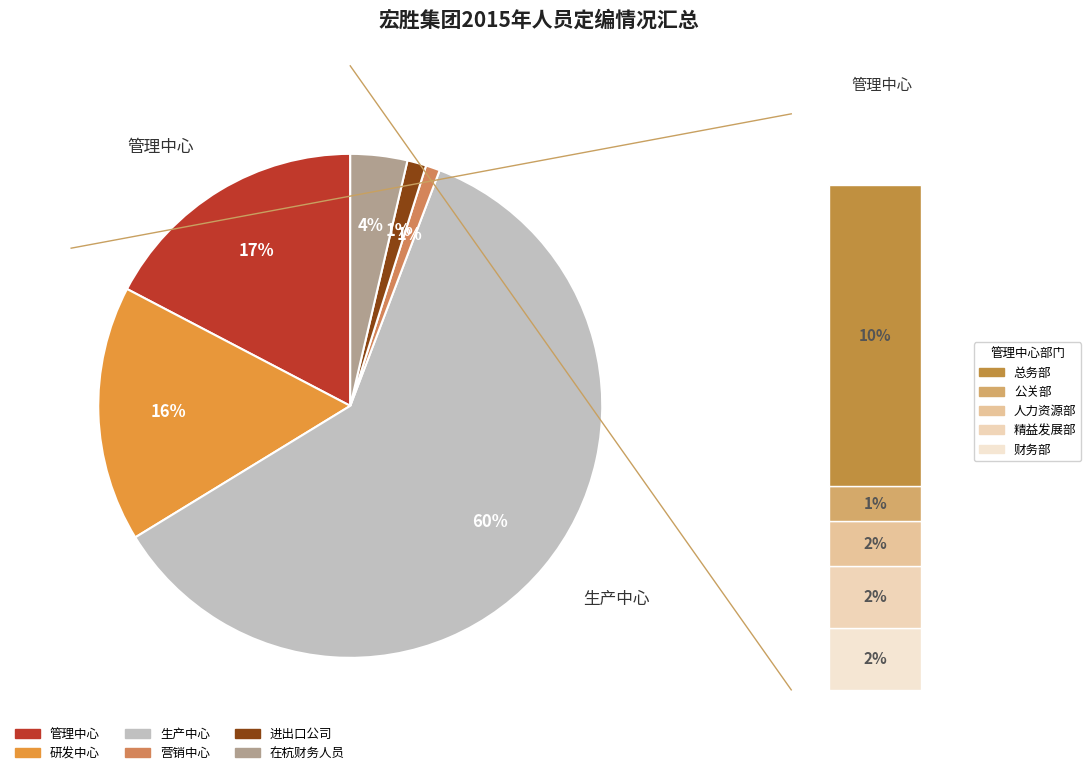

Rank the categories by value from highest to lowest.

生产中心, 管理中心, 研发中心, 在杭财务人员, 进出口公司, 营销中心